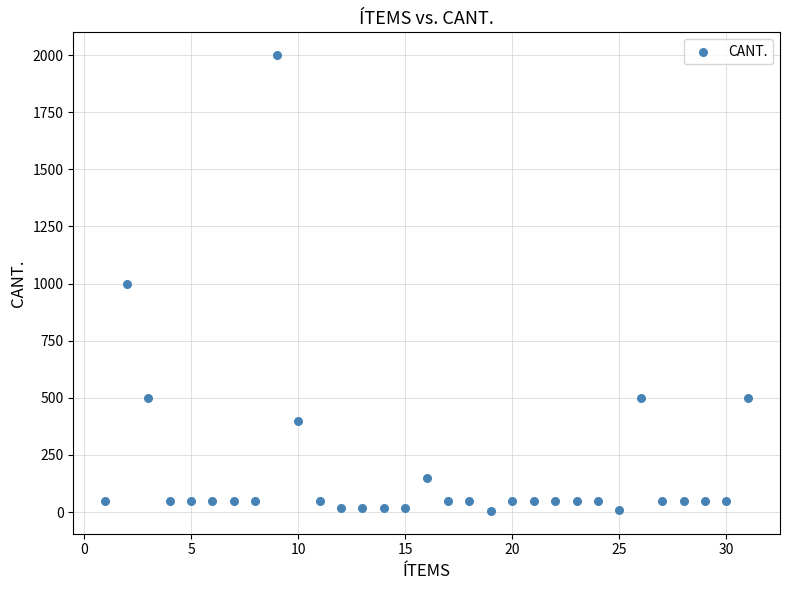

What is the range of Y values (max minus min)?

1995